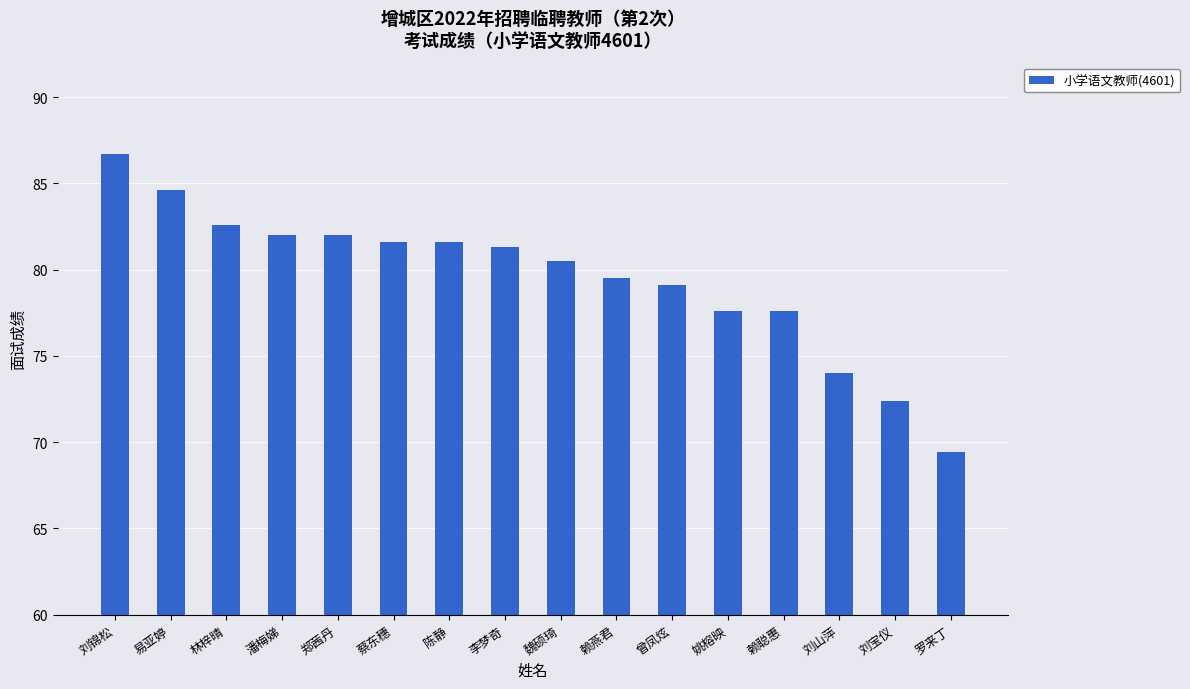

Read the value at 罗来丁.

69.4